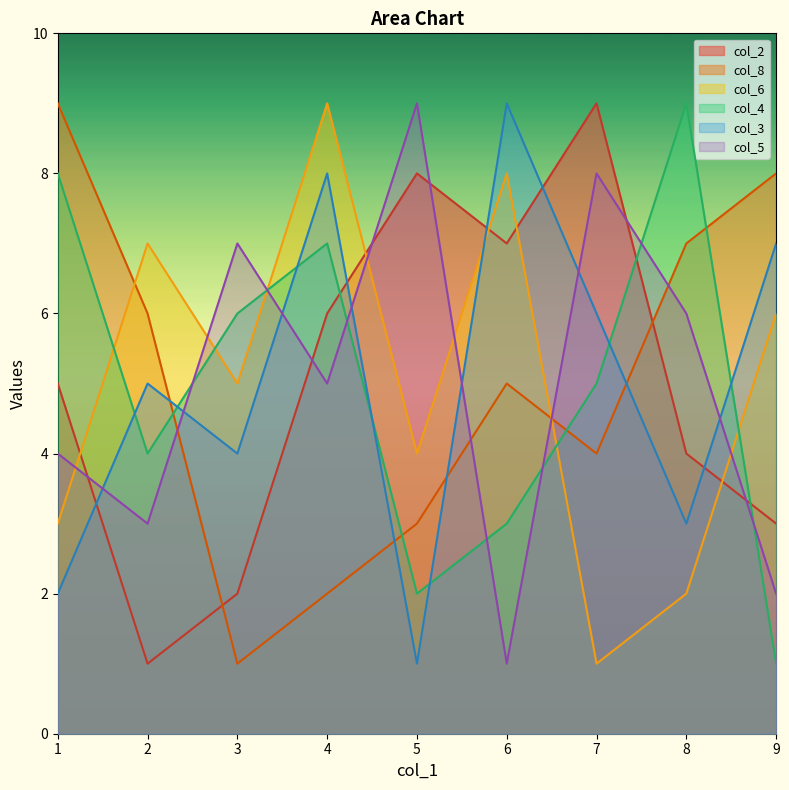

The value of col_6 at 1 is 3. True or false?

True